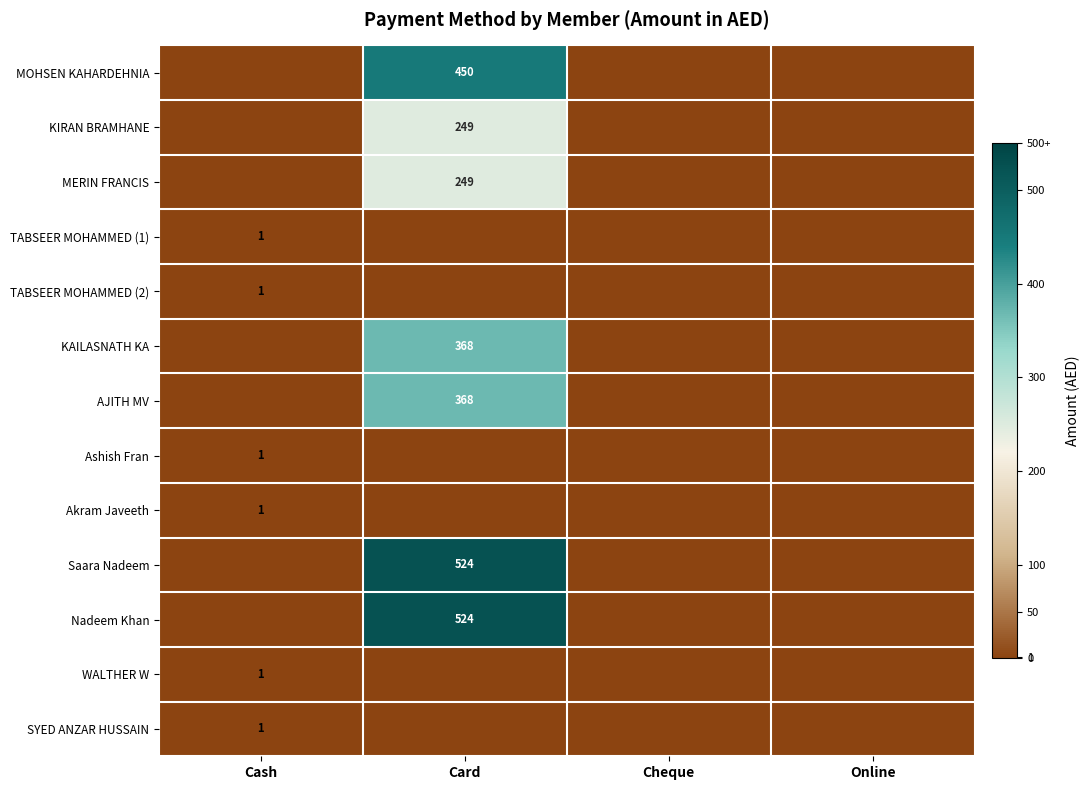

True or false: Ashish Fran has a value of 2 at Cash.

False